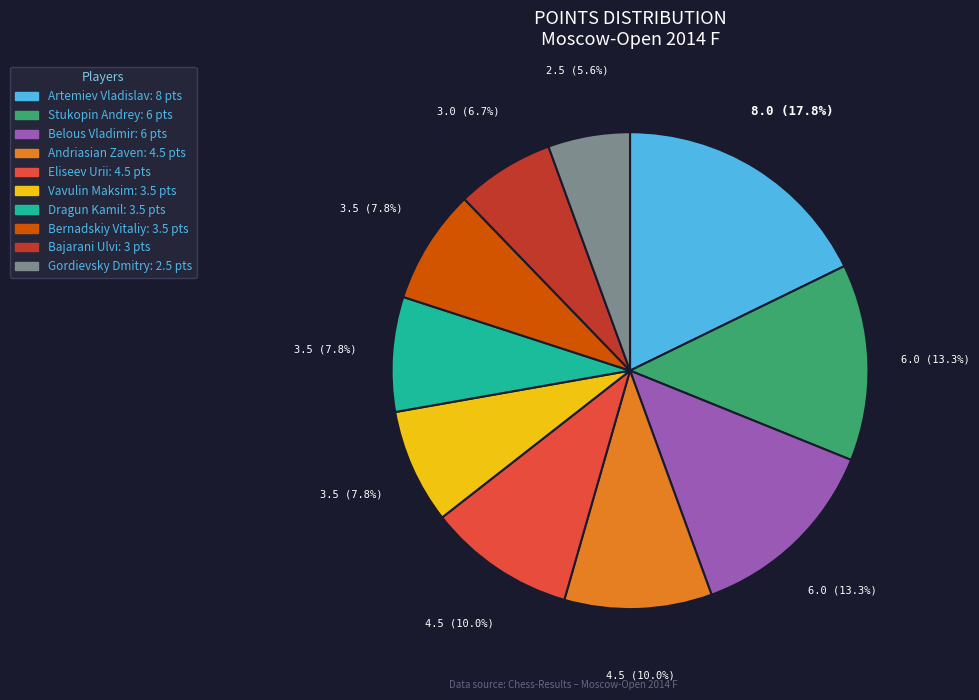

The Artemiev Vladislav slice represents 13% of the pie. True or false?

False